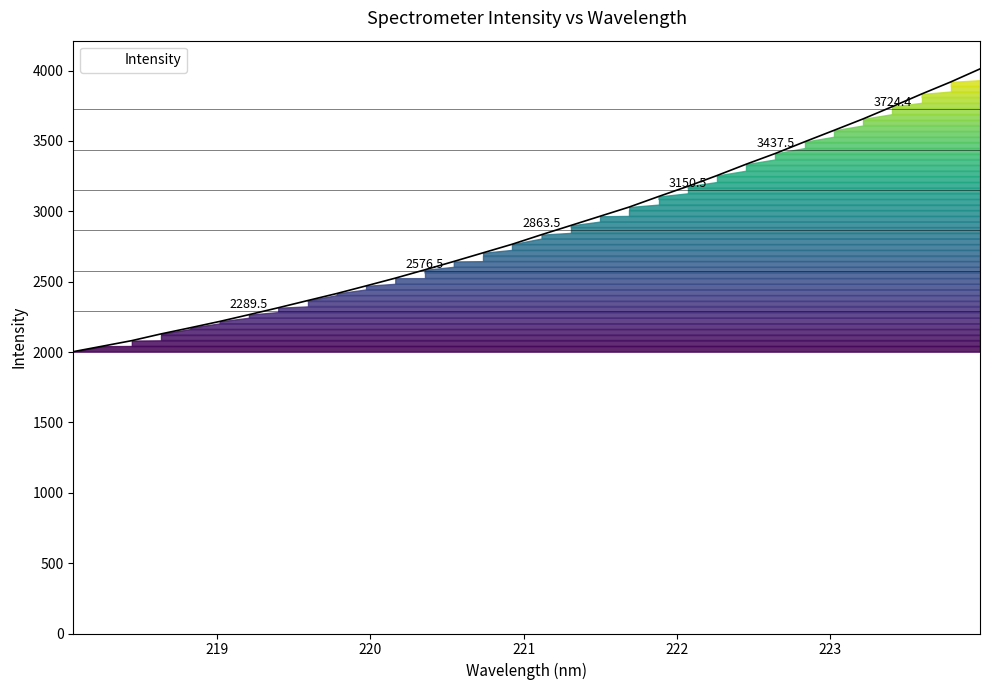

What is the minimum value shown in the chart?

2002.5